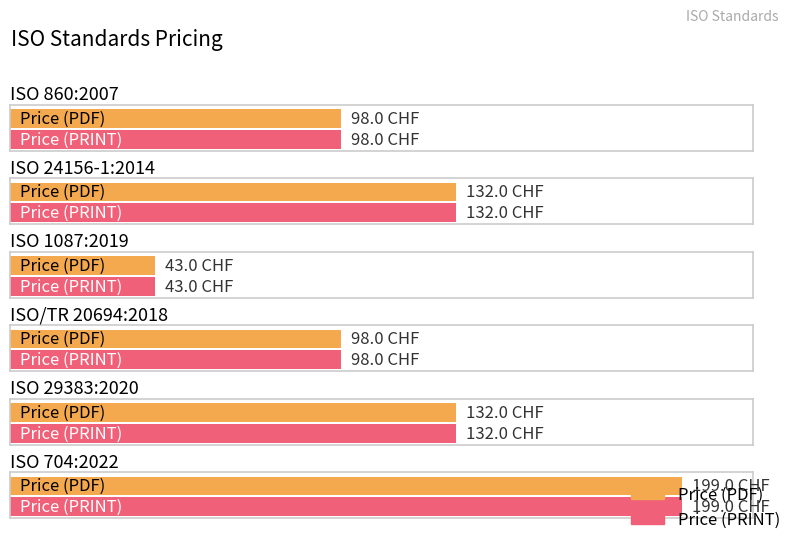

How many bars are there in each group?

2